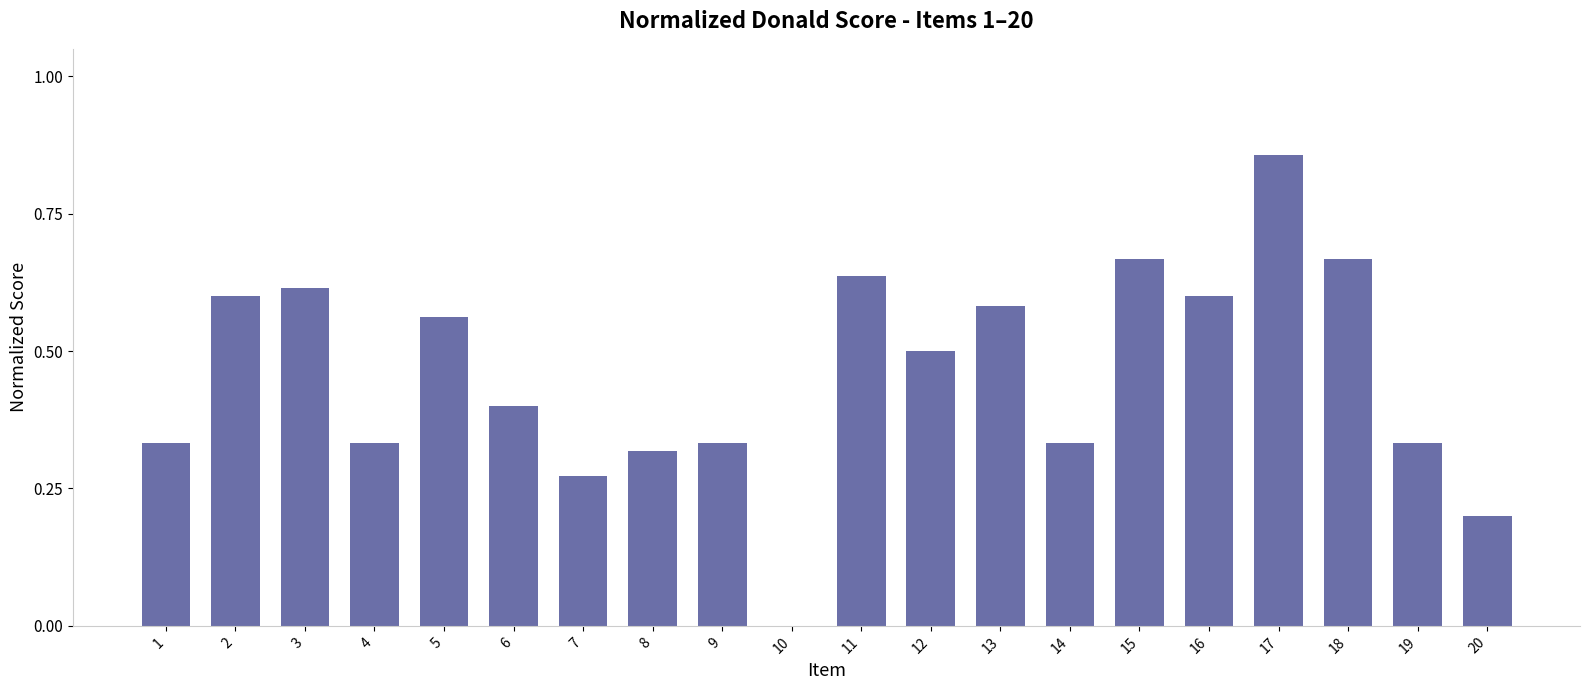

What is the average value?

0.5